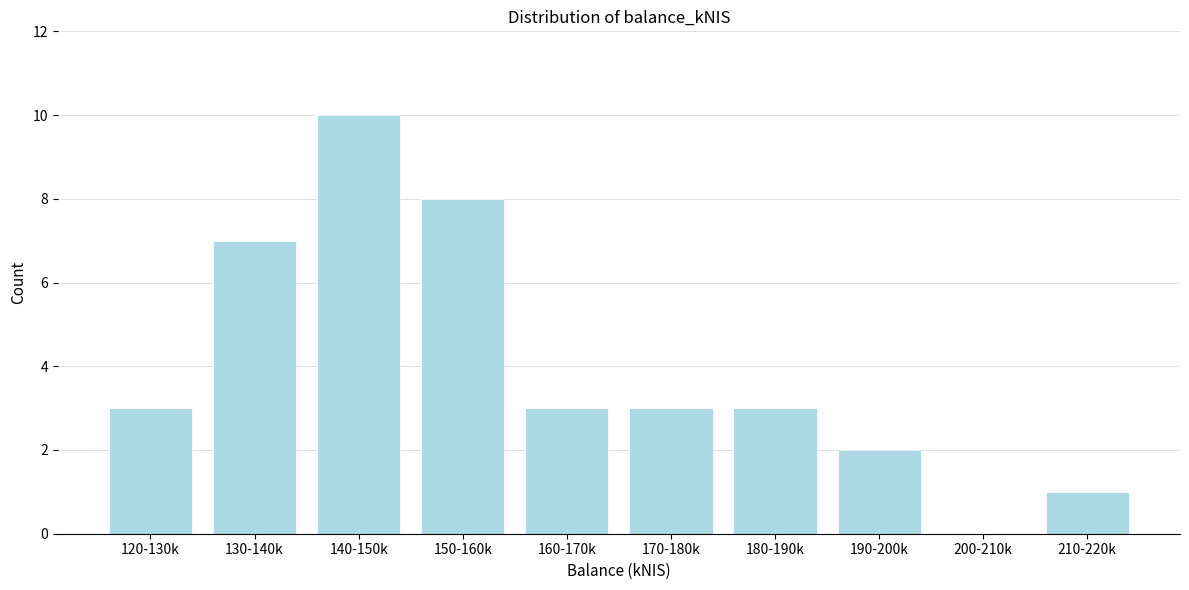

Reading left to right, list all the values displayed in this chart.

120-130k=3	130-140k=7	140-150k=10	150-160k=8	160-170k=3	170-180k=3	180-190k=3	190-200k=2	200-210k=0	210-220k=1